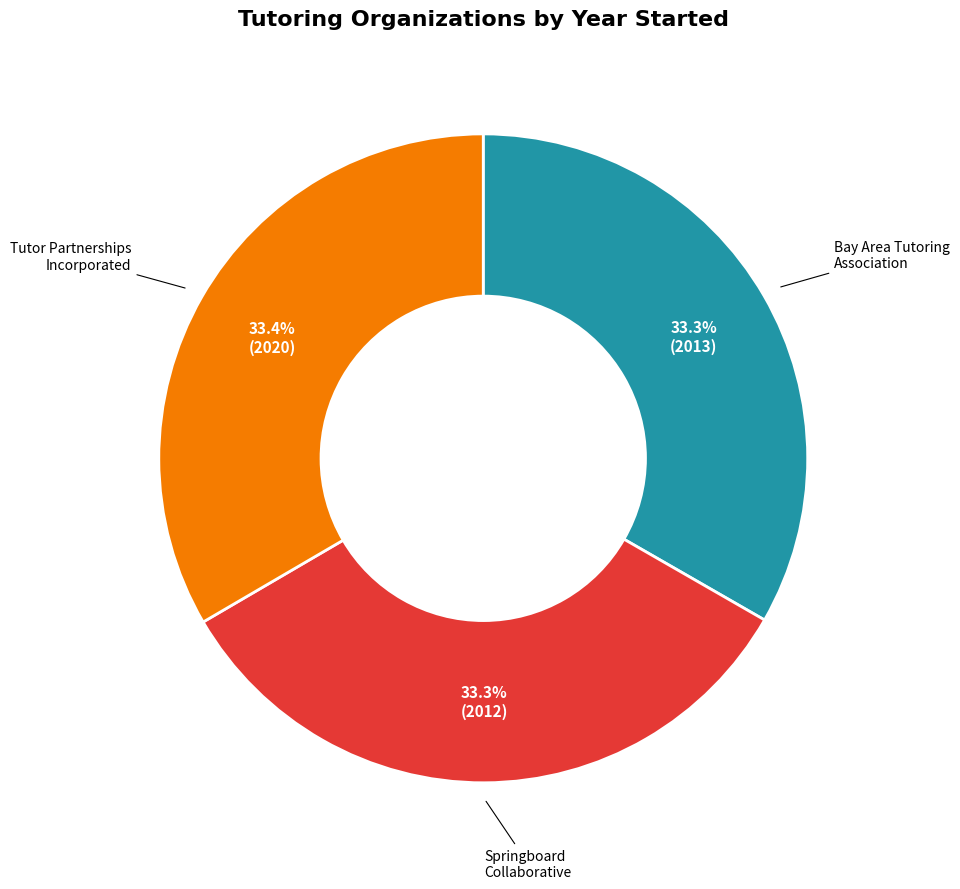

Does any single category account for the majority?

No